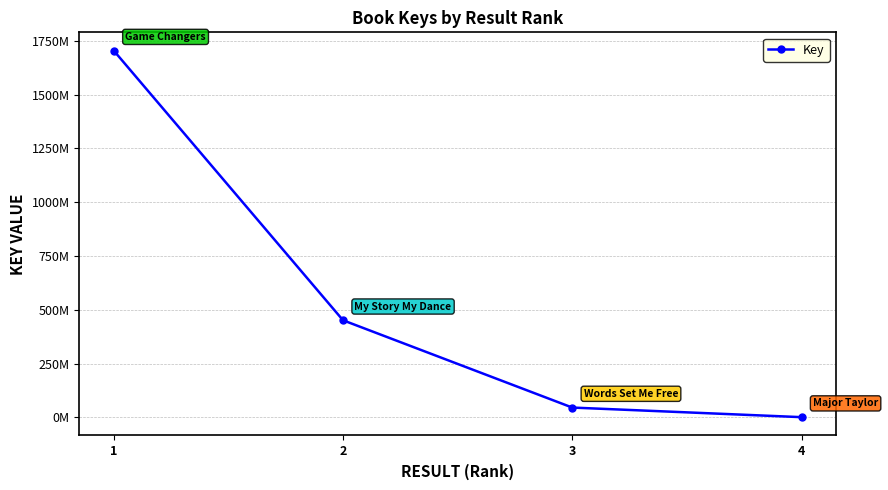

The chart shows a value of 451562439 at 2. True or false?

True